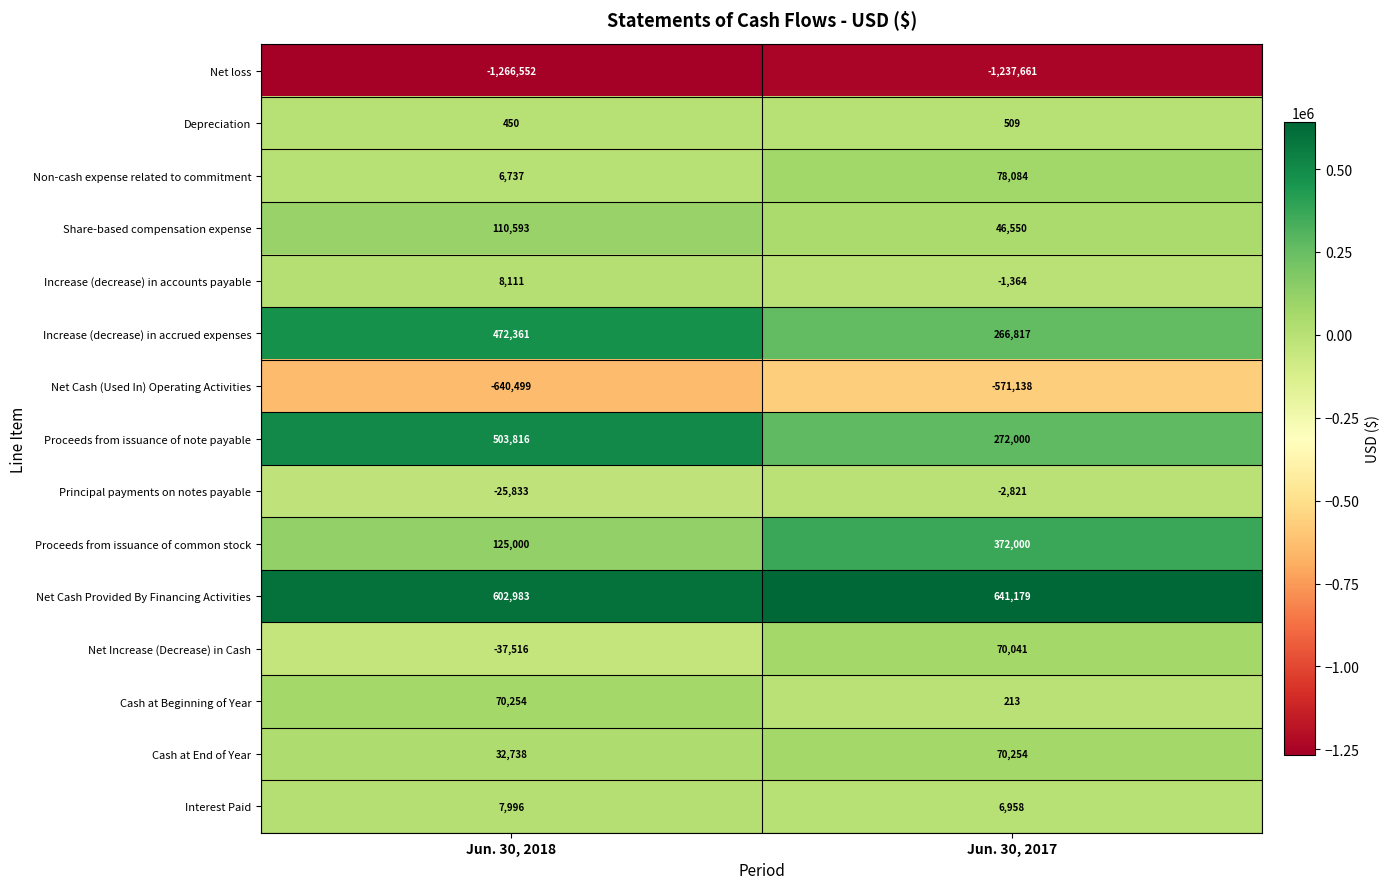

What is the sum of all Net loss values?

-2504213